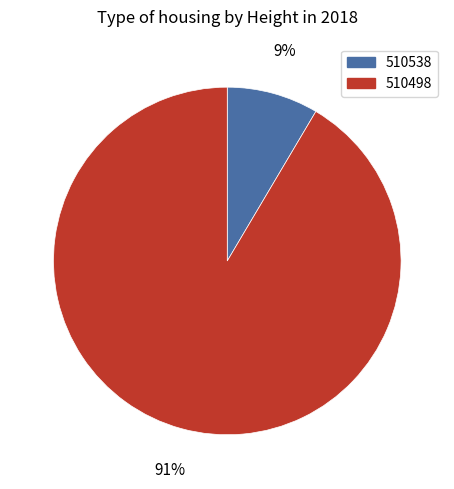

Between 510538 and 510498, which is larger?

510498